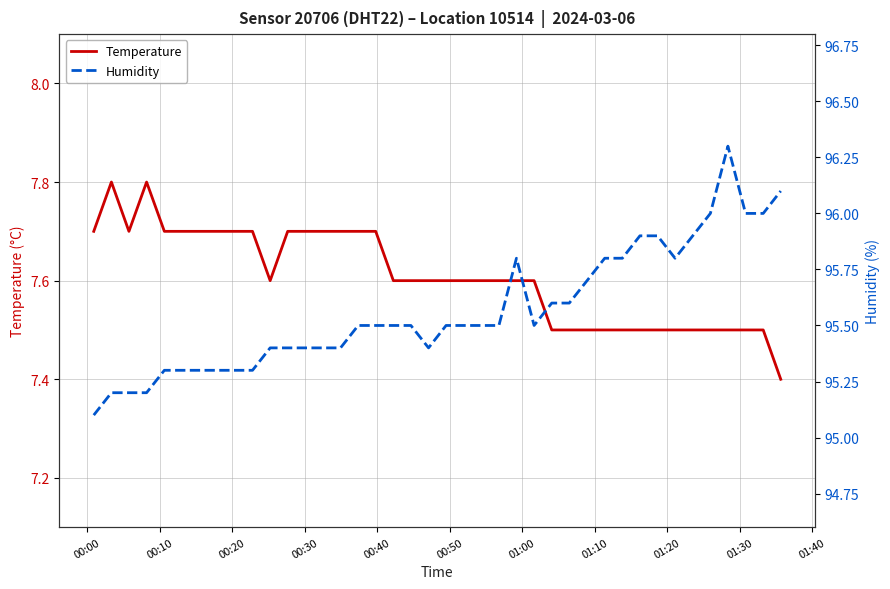

What is the lowest value of the Temperature series?

7.4